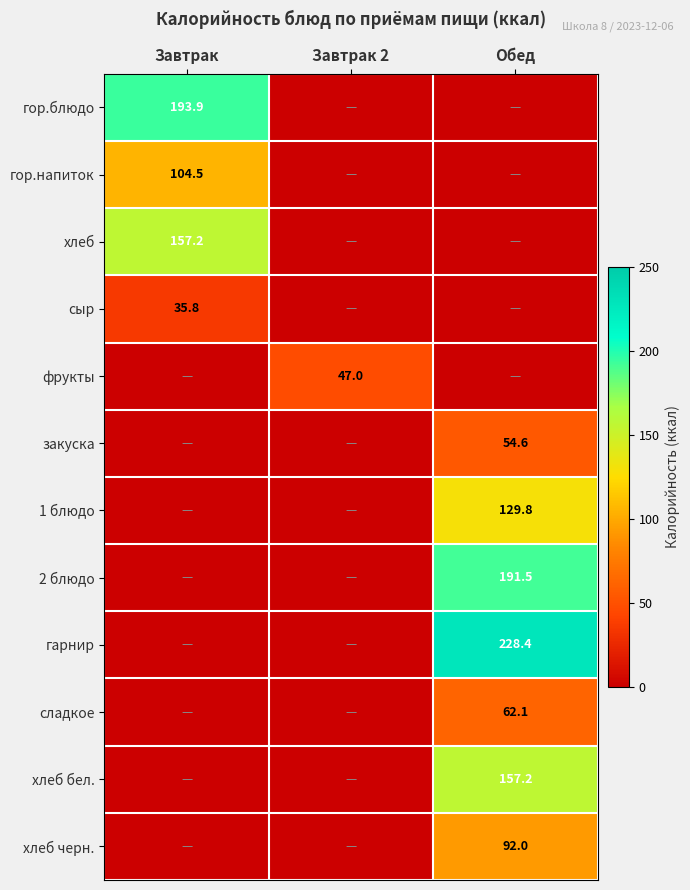

The 1 блюдо series shows 129.8 at Обед. True or false?

True